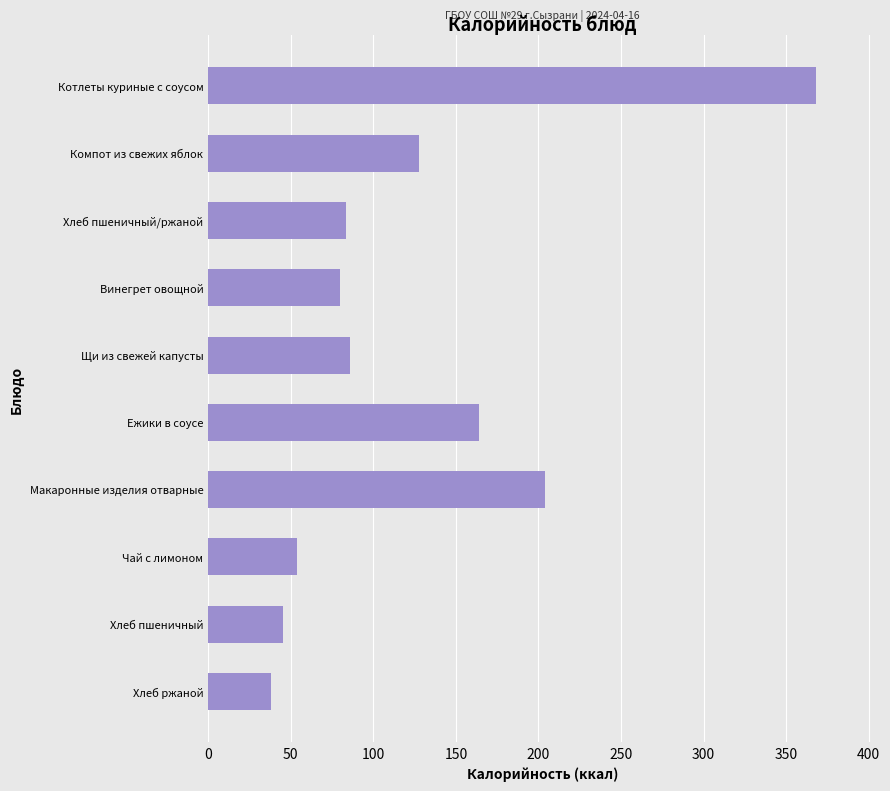

What is the label of the 5th bar from the bottom?

Ежики в соусе